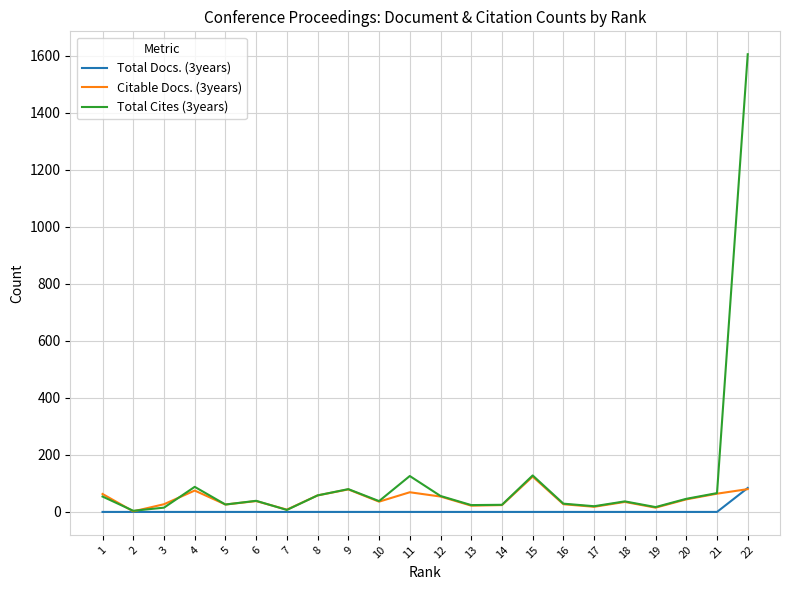

What is the greatest value displayed?

1606